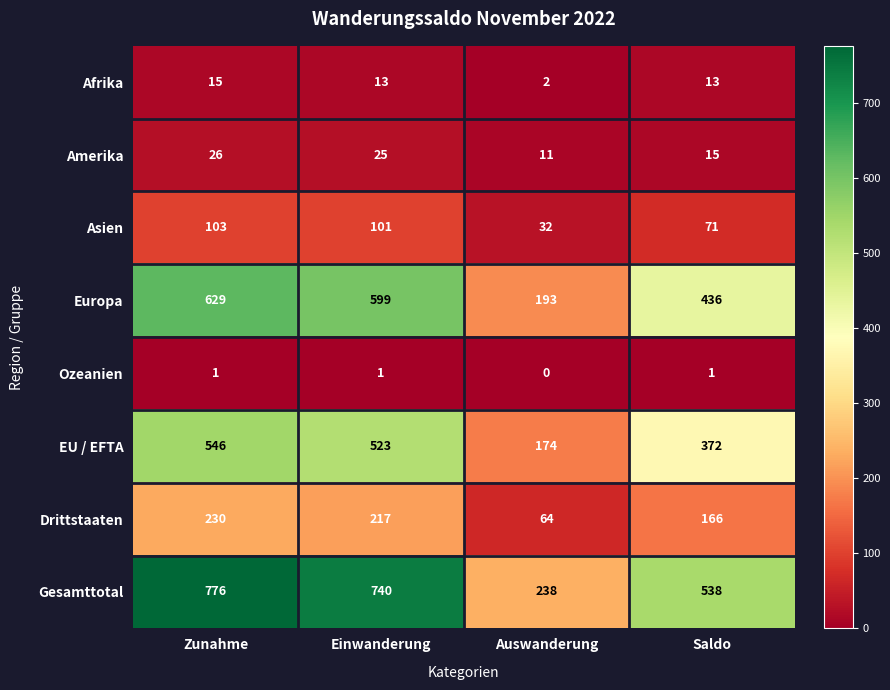

What is the lowest value of the Drittstaaten series?

64